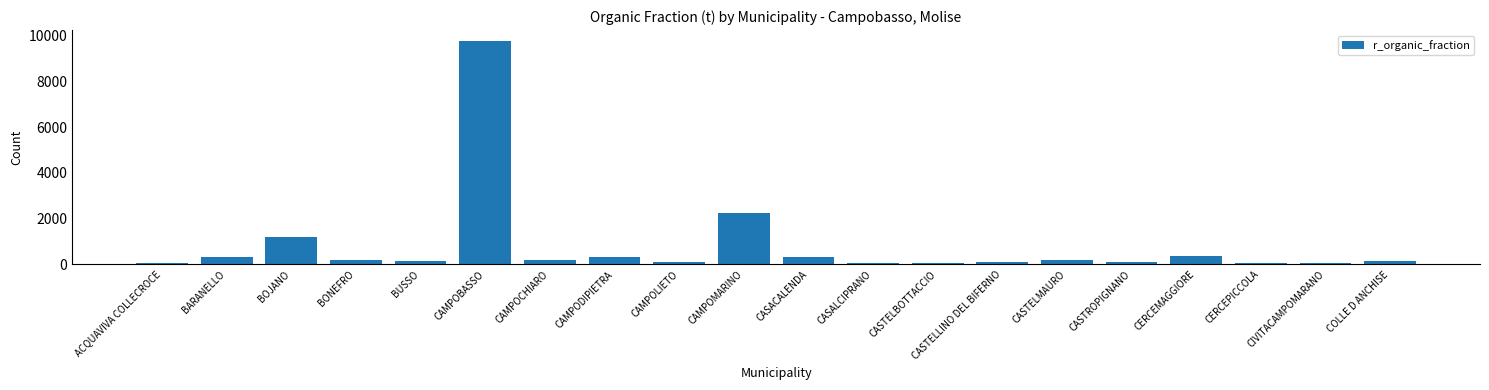

What is the sum of all values?

15990.0